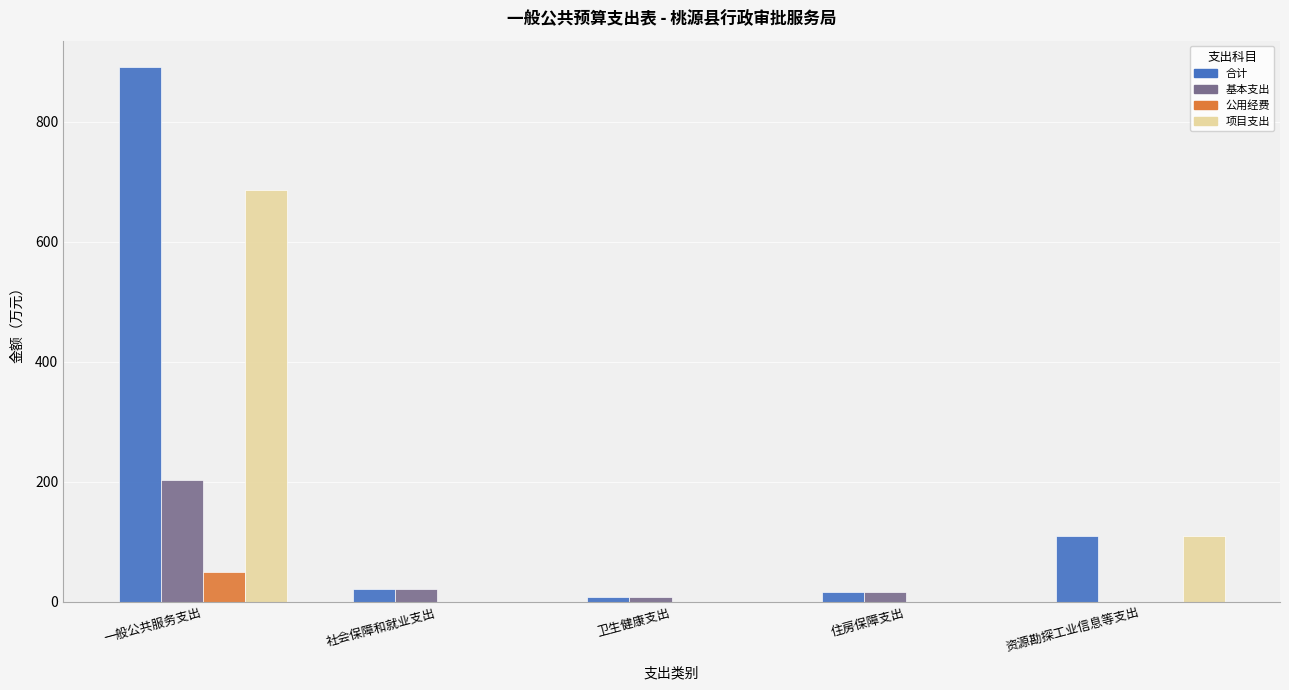

How many 项目支出 values are between 0 and 110?

4